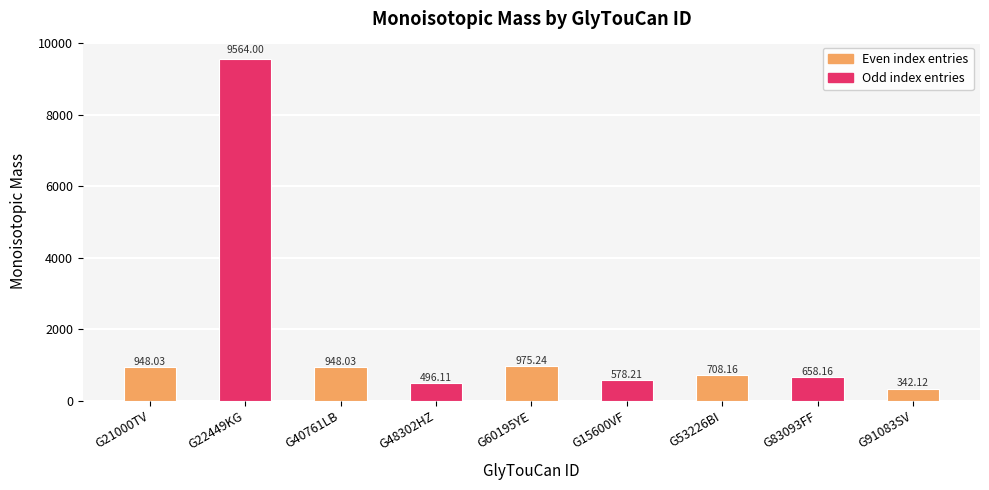

Between G40761LB and G60195YE, which is larger?

G60195YE